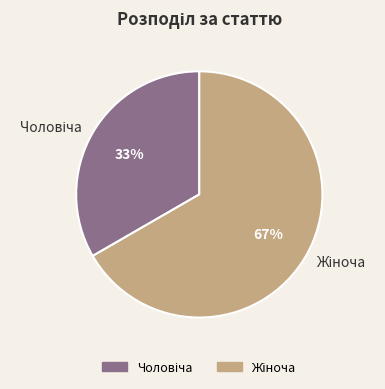

To the nearest percent, what is the average slice percentage?

50%